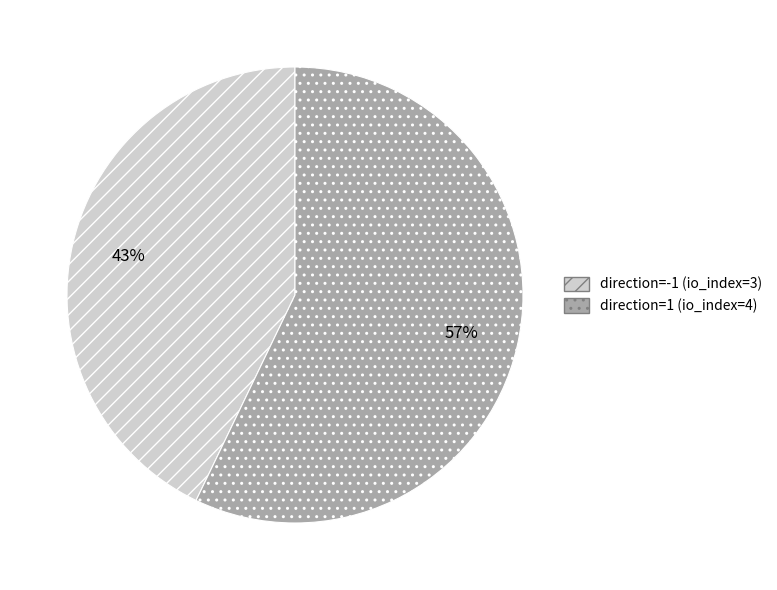

Approximately how many times larger is the value at direction=1 (io_index=4) compared to direction=-1 (io_index=3)?

1.3